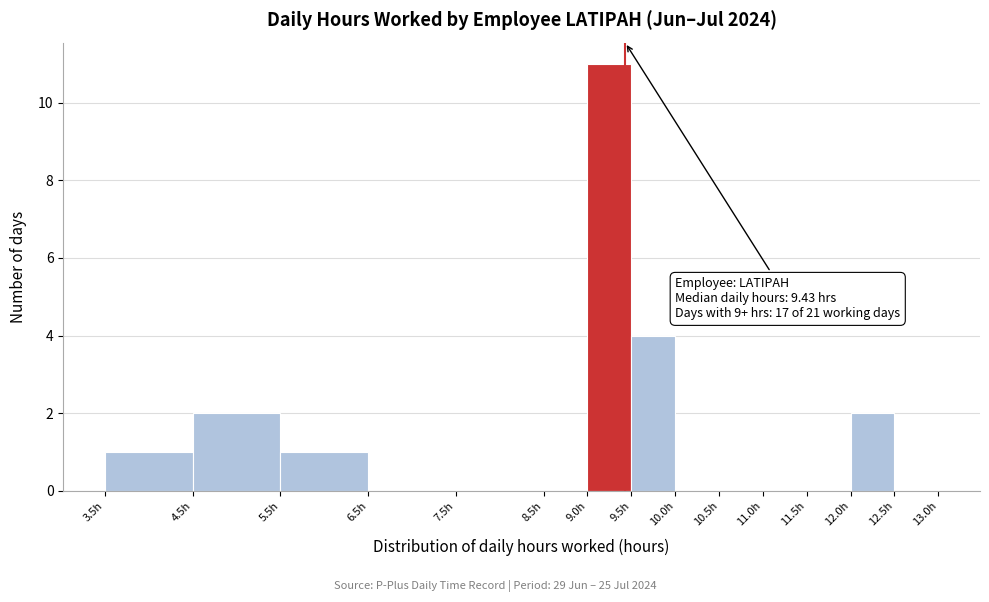

Over which range of the x-axis is the bar tallest?

9.0 to 9.5